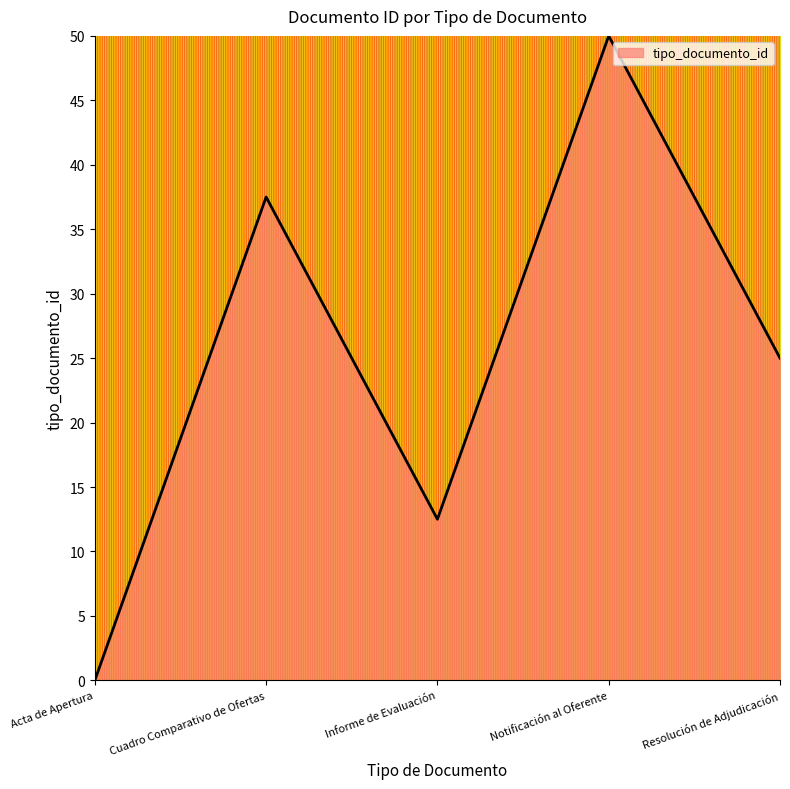

Reading left to right, list all the values displayed in this chart.

0.0	37.5	12.5	50.0	25.0